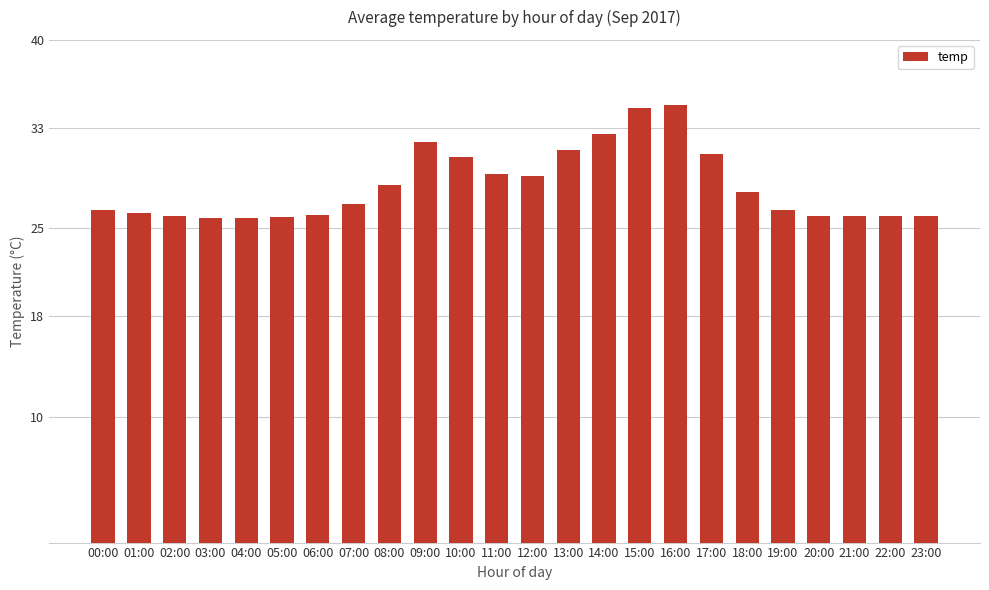

How many data points does each series have?

24